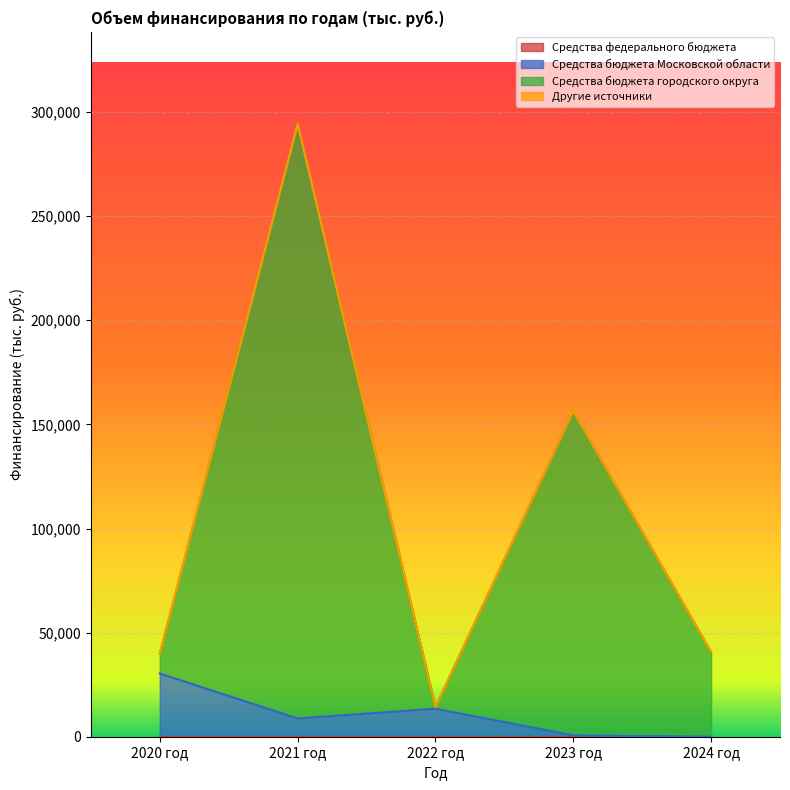

What is the total value across all series at 2023 год?

157121.7